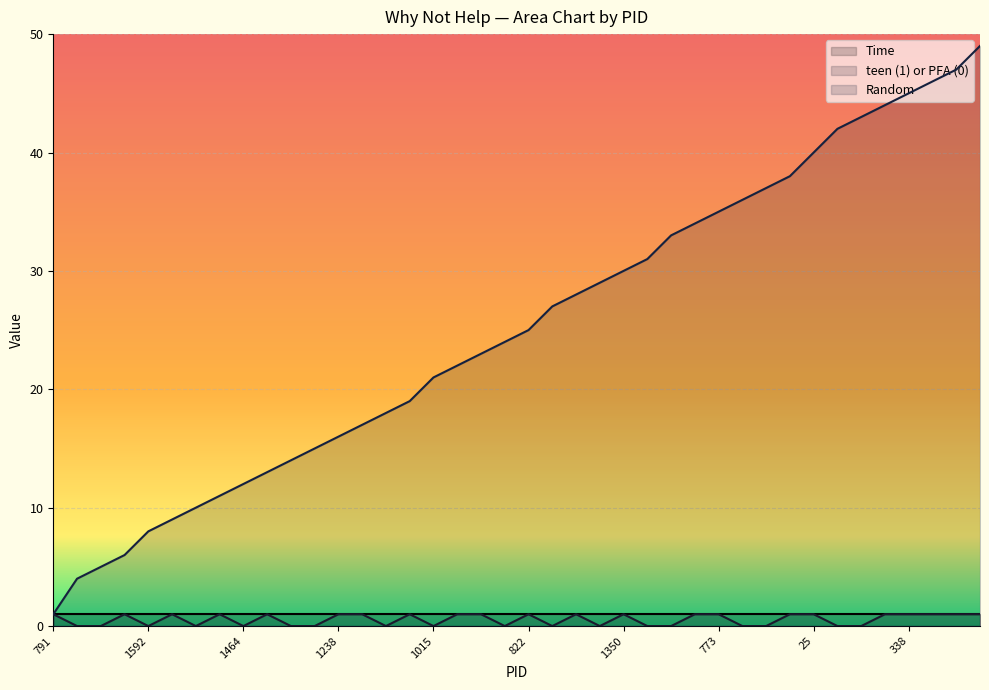

Is it true that teen (1) or PFA (0) equals 0 at 1464?

True